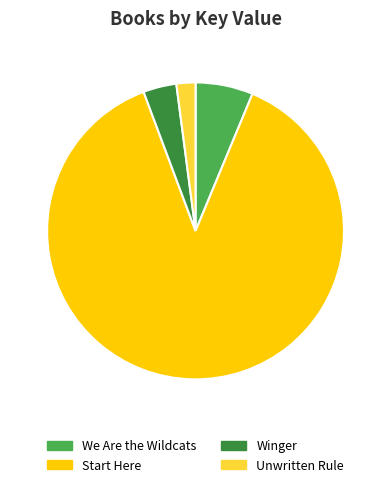

Which category has the biggest portion of the pie?

Start Here